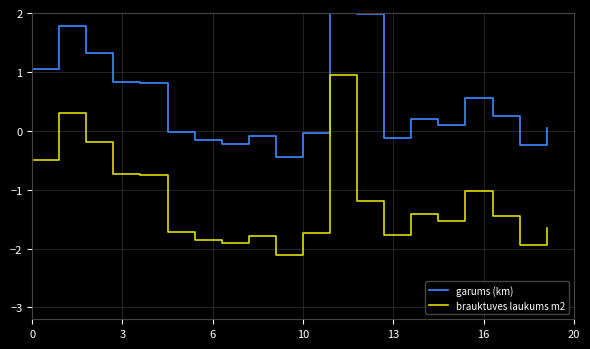

List the series in order of their overall mean, lowest first.

brauktuves laukums m2, garums (km)